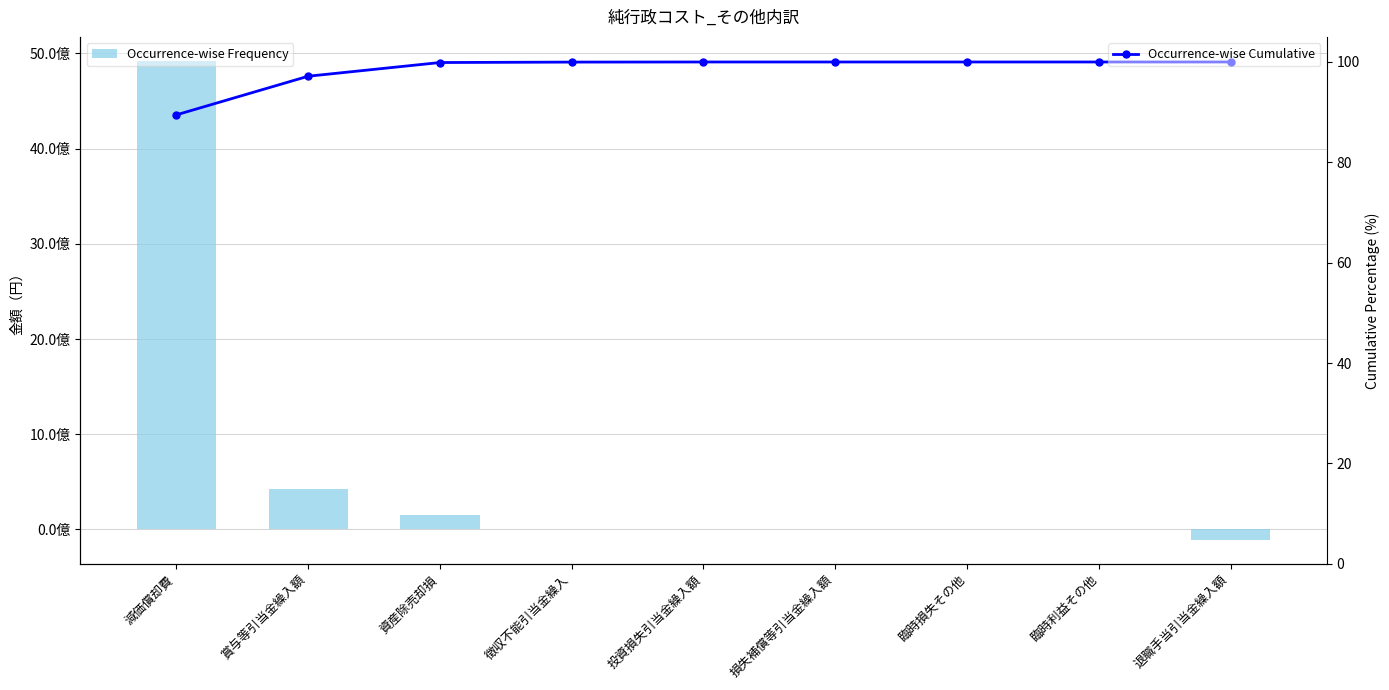

Between 減価償却費 and 臨時損失その他, which is larger?

減価償却費